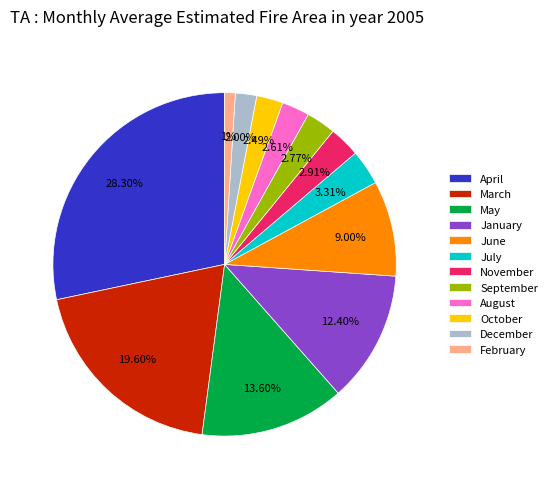

Does January account for over 50% of the chart?

No